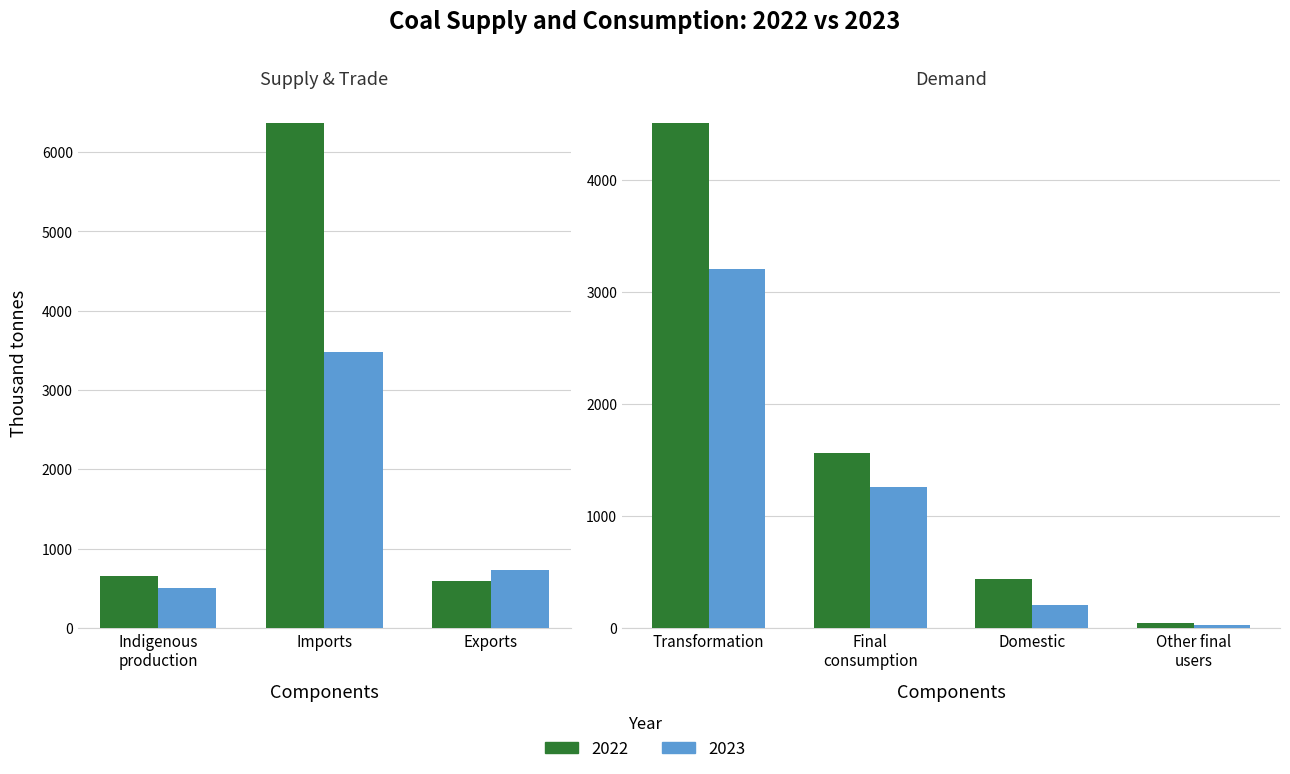

What is the average value of the 2023 series?

1346.8